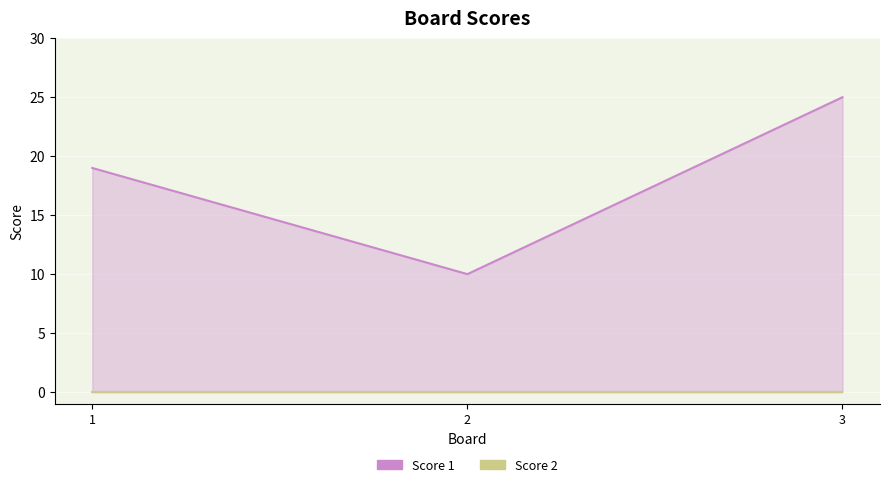

The value of Score 2 at 2 is 0. True or false?

True